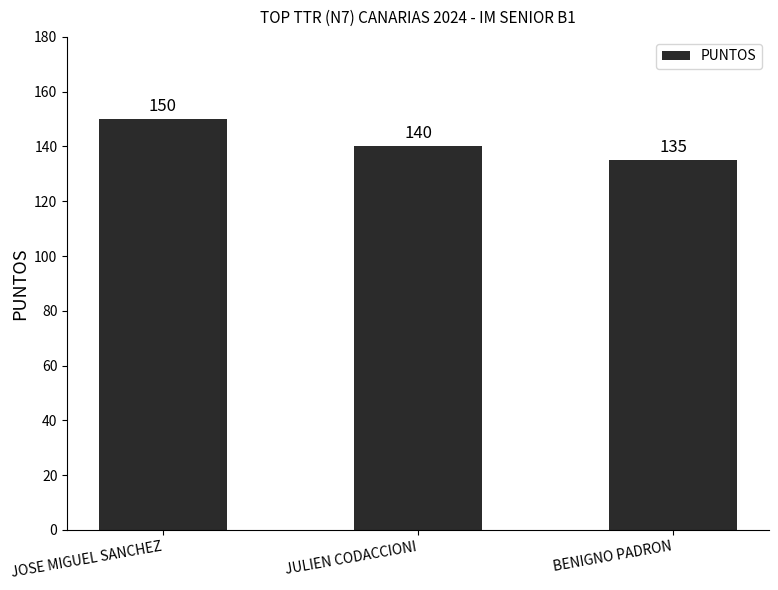

Are the bars grouped side by side (vs. stacked)?

No